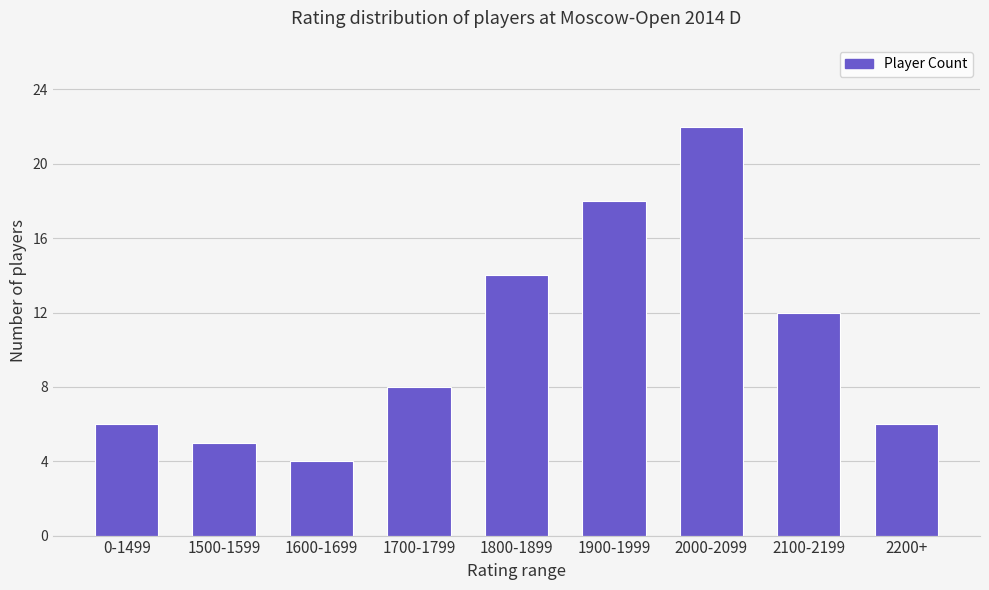

What is the greatest value displayed?

22